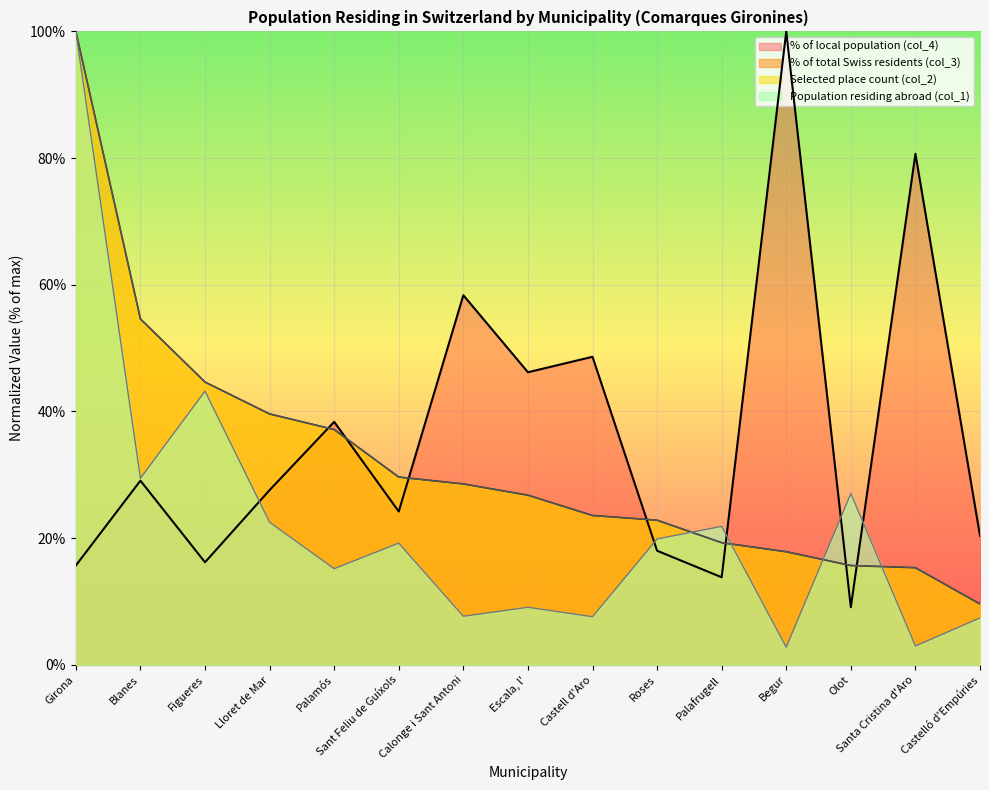

Is it true that % of total Swiss residents (col_3) equals 27.2 at Olot?

False